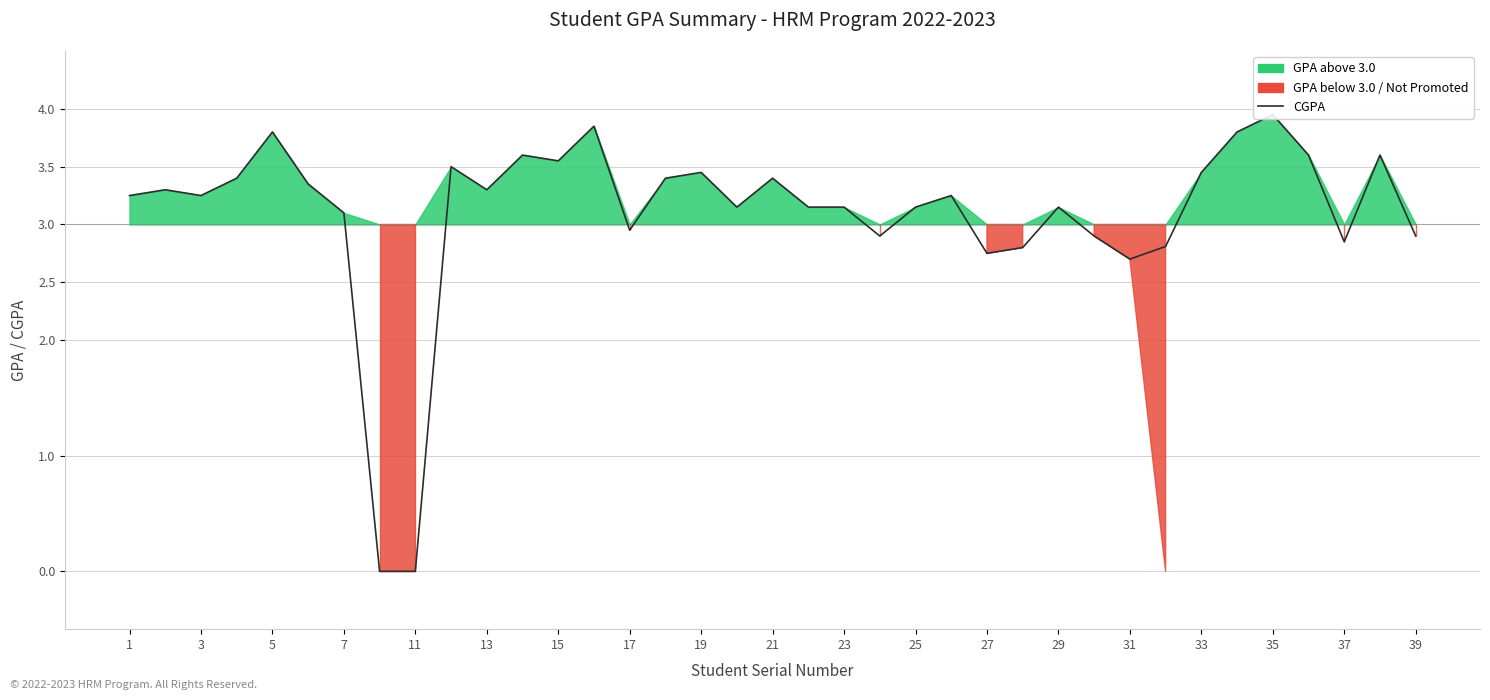

What is the value of the 5th point from the left?

3.8